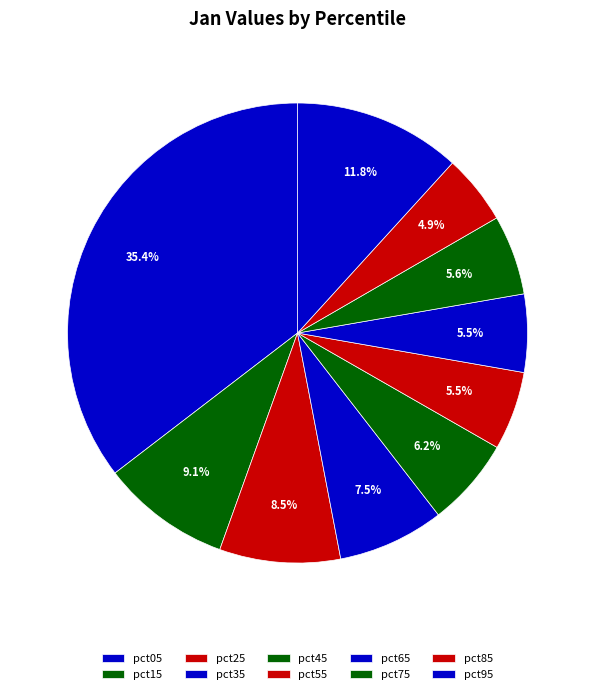

To the nearest percent, what portion does pct55 represent?

6%